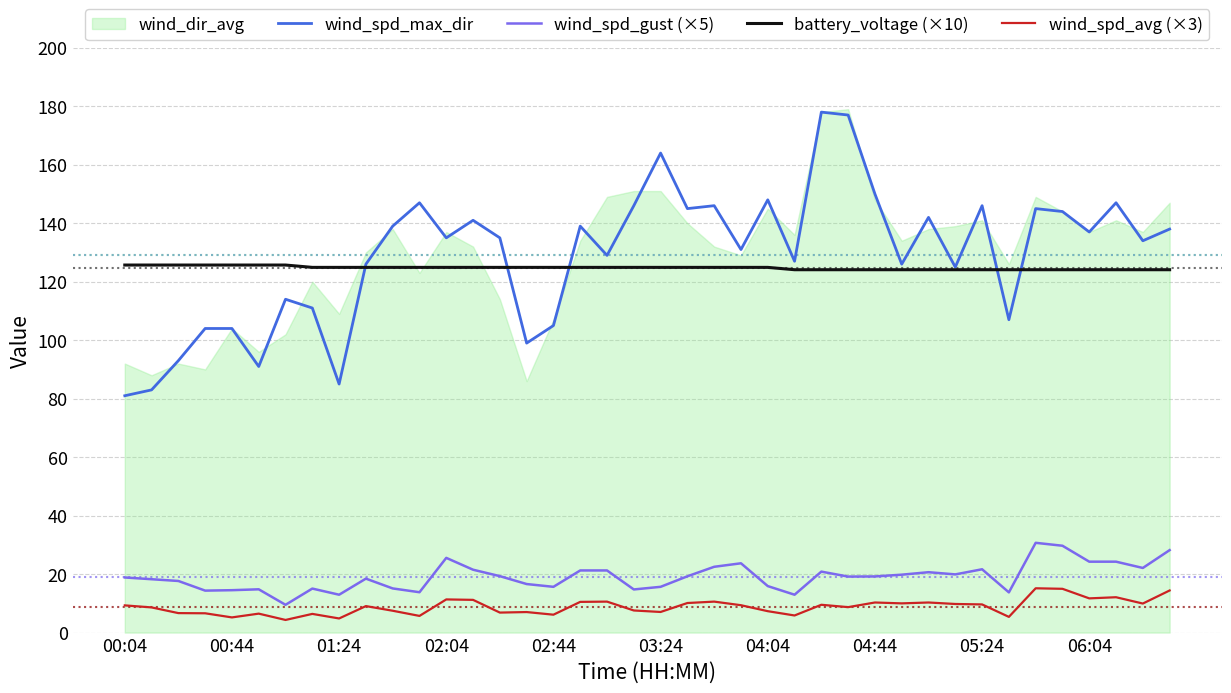

True or false: wind_spd_max_dir and wind_spd_avg (×3) cross at least once.

False